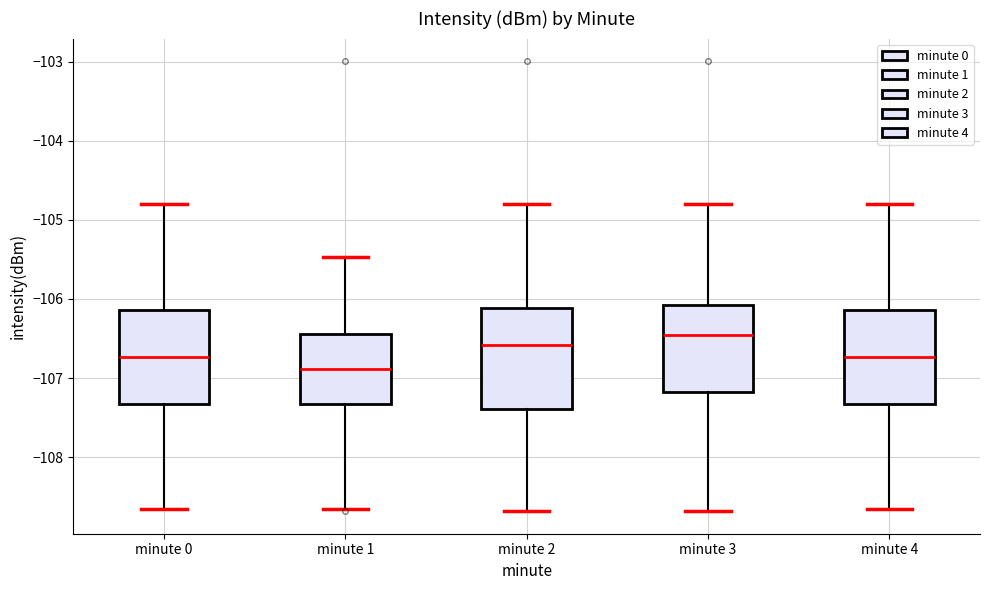

Reading left to right, transcribe this box plot: for each box, give where its median line is, the range the box spans, and where its two whiskers end, as read against the y-axis. The values are not printed on the chart, so give them approximately, as read against the axis.

minute 0: median -106.7, box -107.3 to -106.1, whiskers -108.7 to -104.8
minute 1: median -106.9, box -107.3 to -106.4, whiskers -108.7 to -105.5
minute 2: median -106.6, box -107.4 to -106.1, whiskers -108.7 to -104.8
minute 3: median -106.5, box -107.2 to -106.1, whiskers -108.7 to -104.8
minute 4: median -106.7, box -107.3 to -106.1, whiskers -108.7 to -104.8